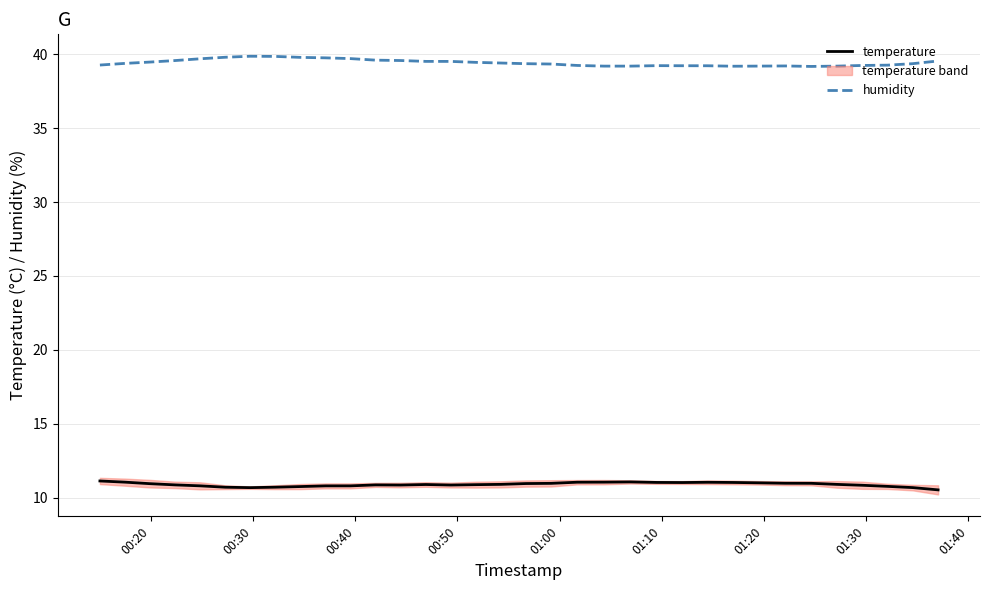

Rank the series by their average value, from lowest to highest.

temperature, humidity